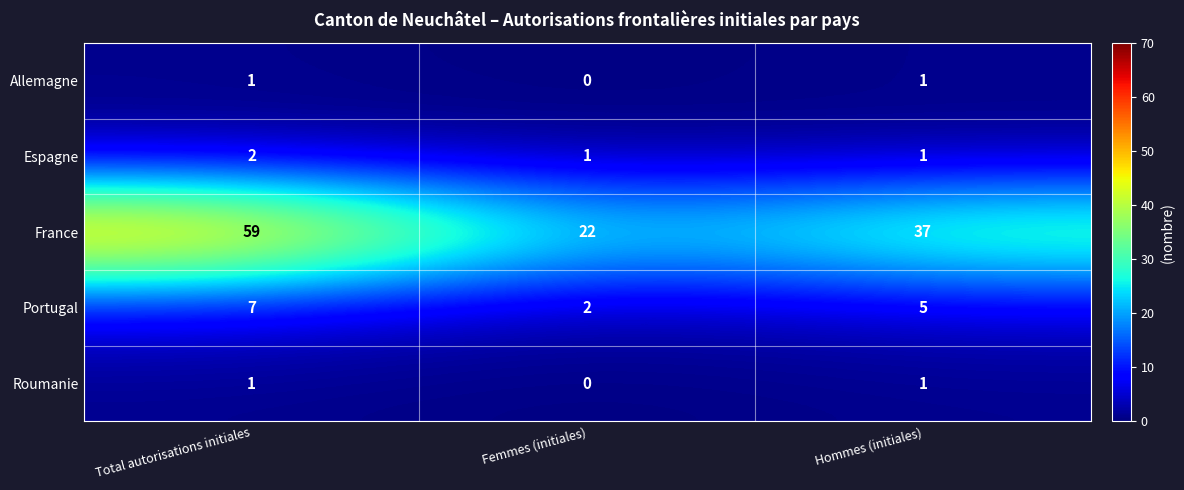

How many France values are between 22 and 59?

3